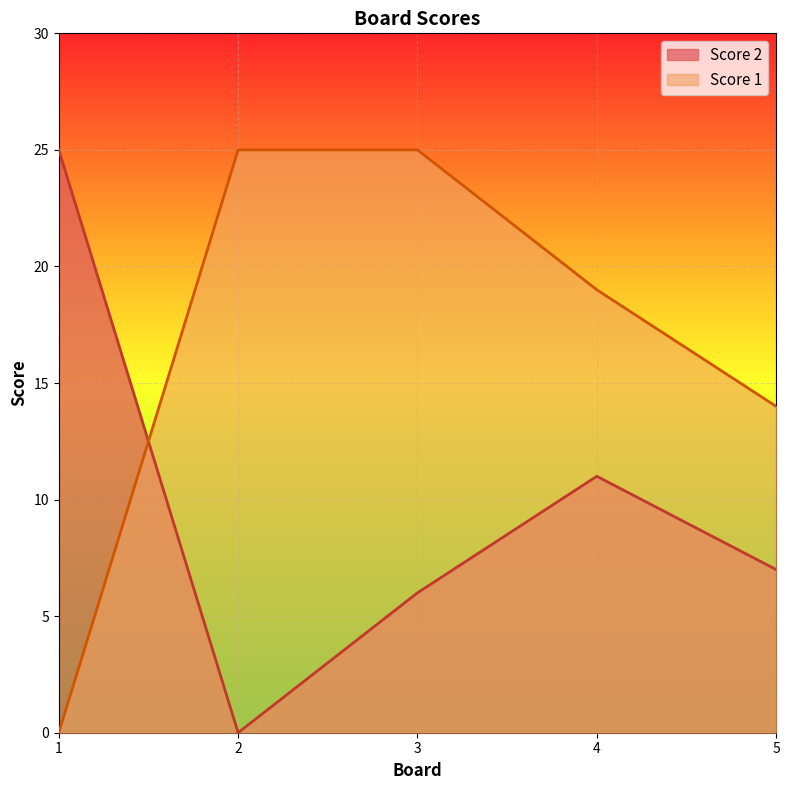

The value of Score 2 at 4 is 11. True or false?

True